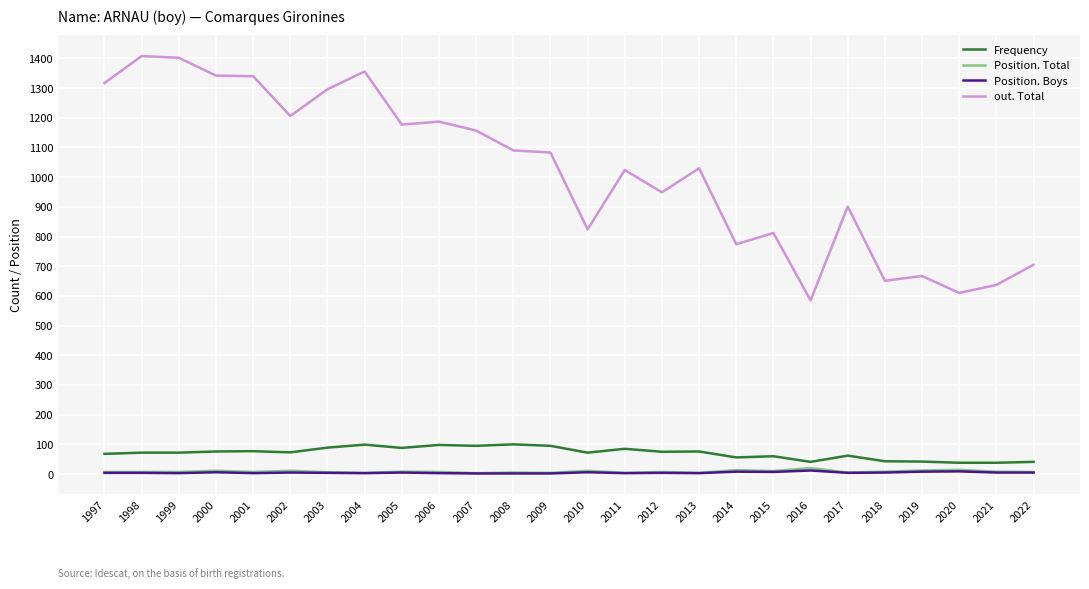

What is the minimum value for out. Total?

585